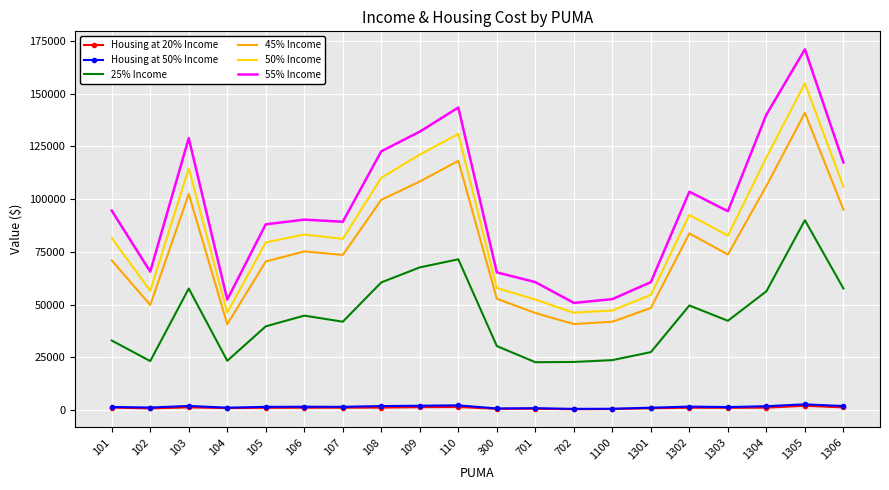

Which series has the largest total across all categories?

55% Income